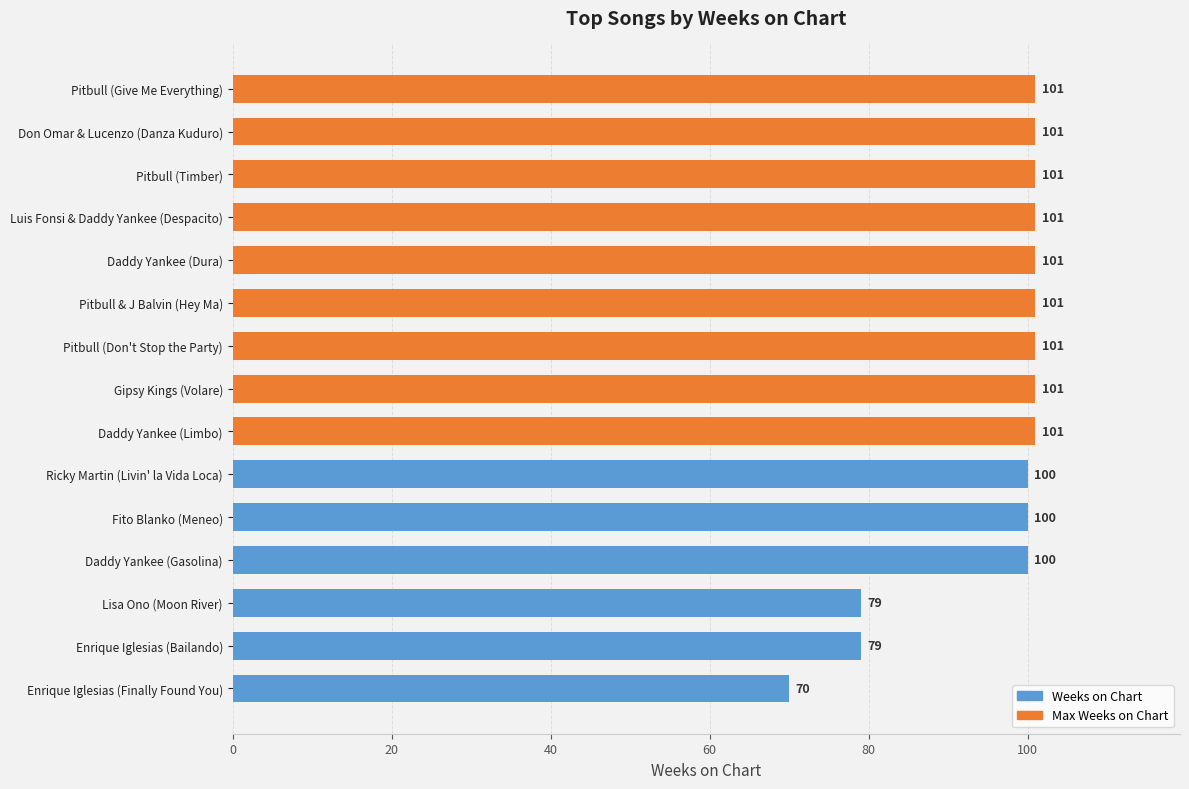

Which category has the lowest value across all series?

Enrique Iglesias (Finally Found You)